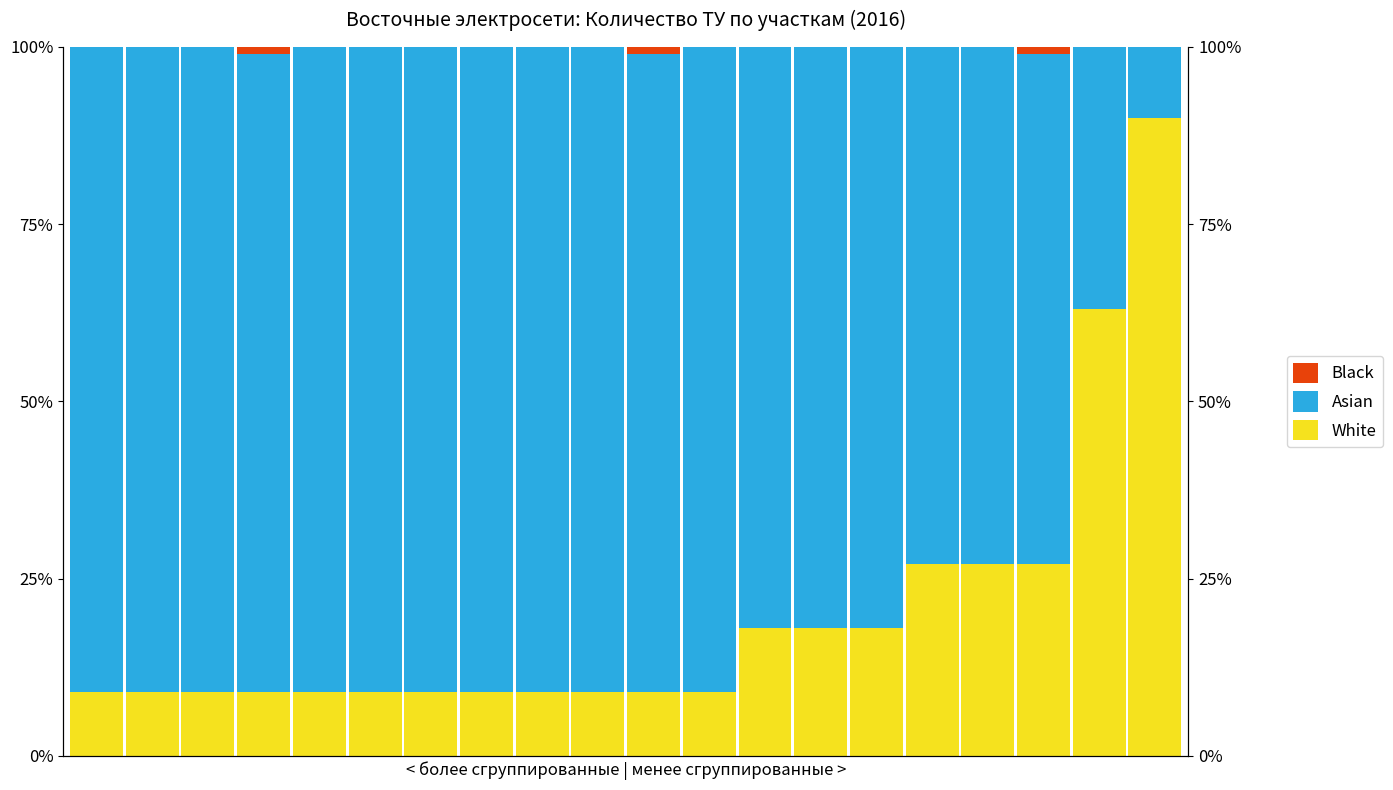

True or false: Asian has a value of 131 at 9.

False